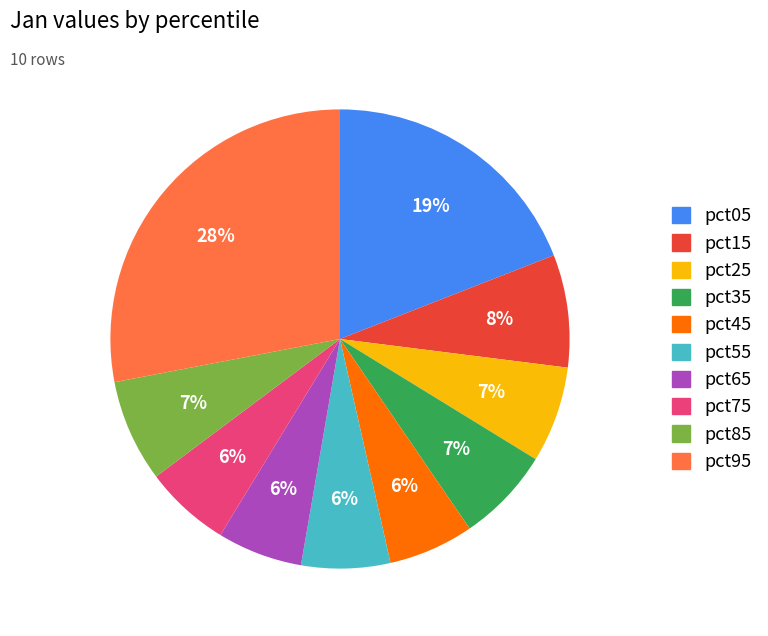

To the nearest percent, what percentage of the pie is pct05?

19%